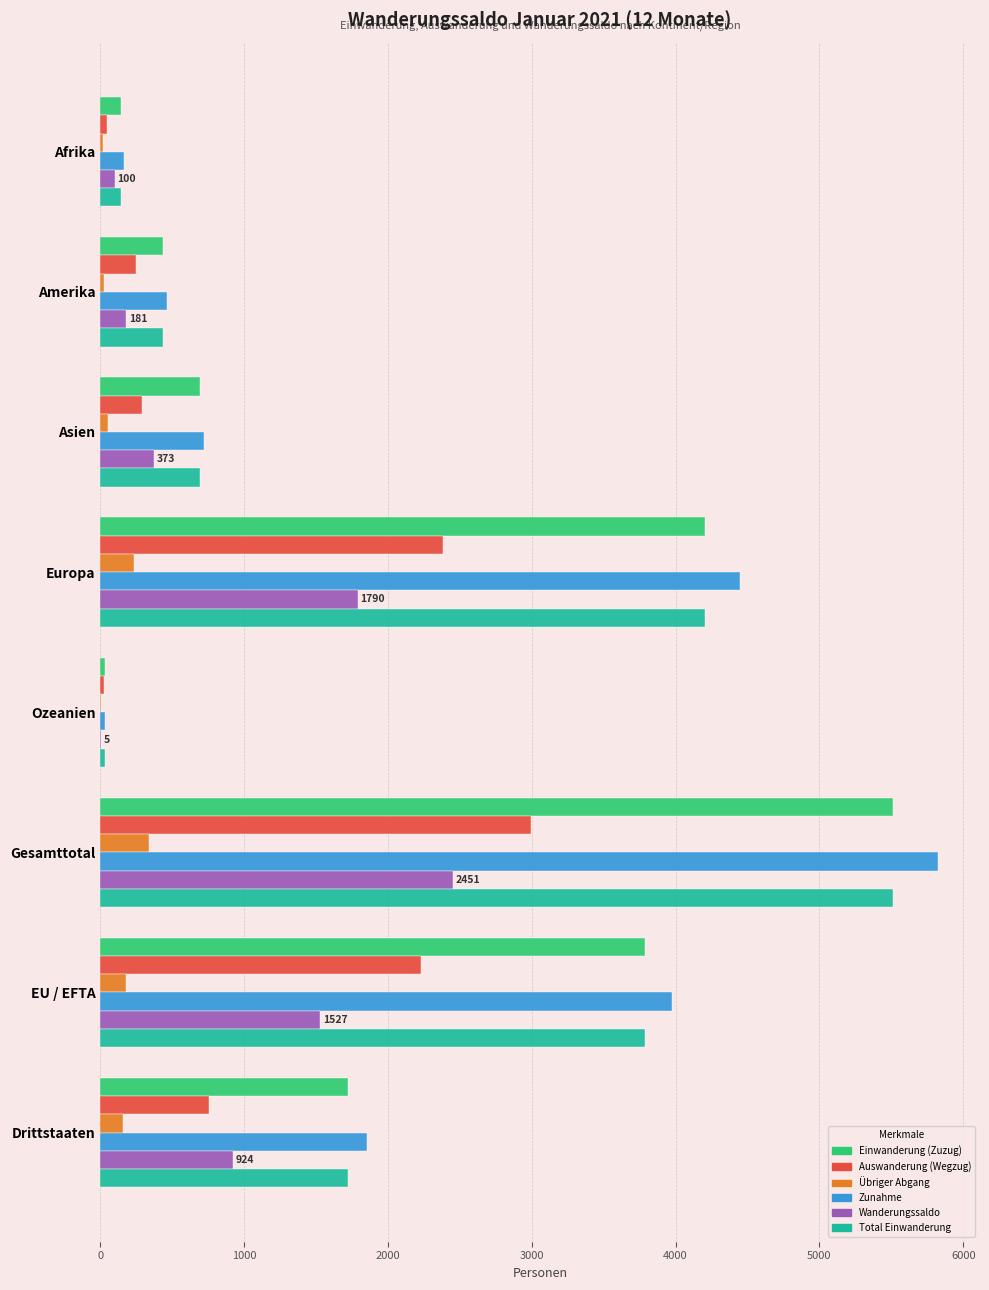

What is the average value of the Wanderungssaldo series?

919